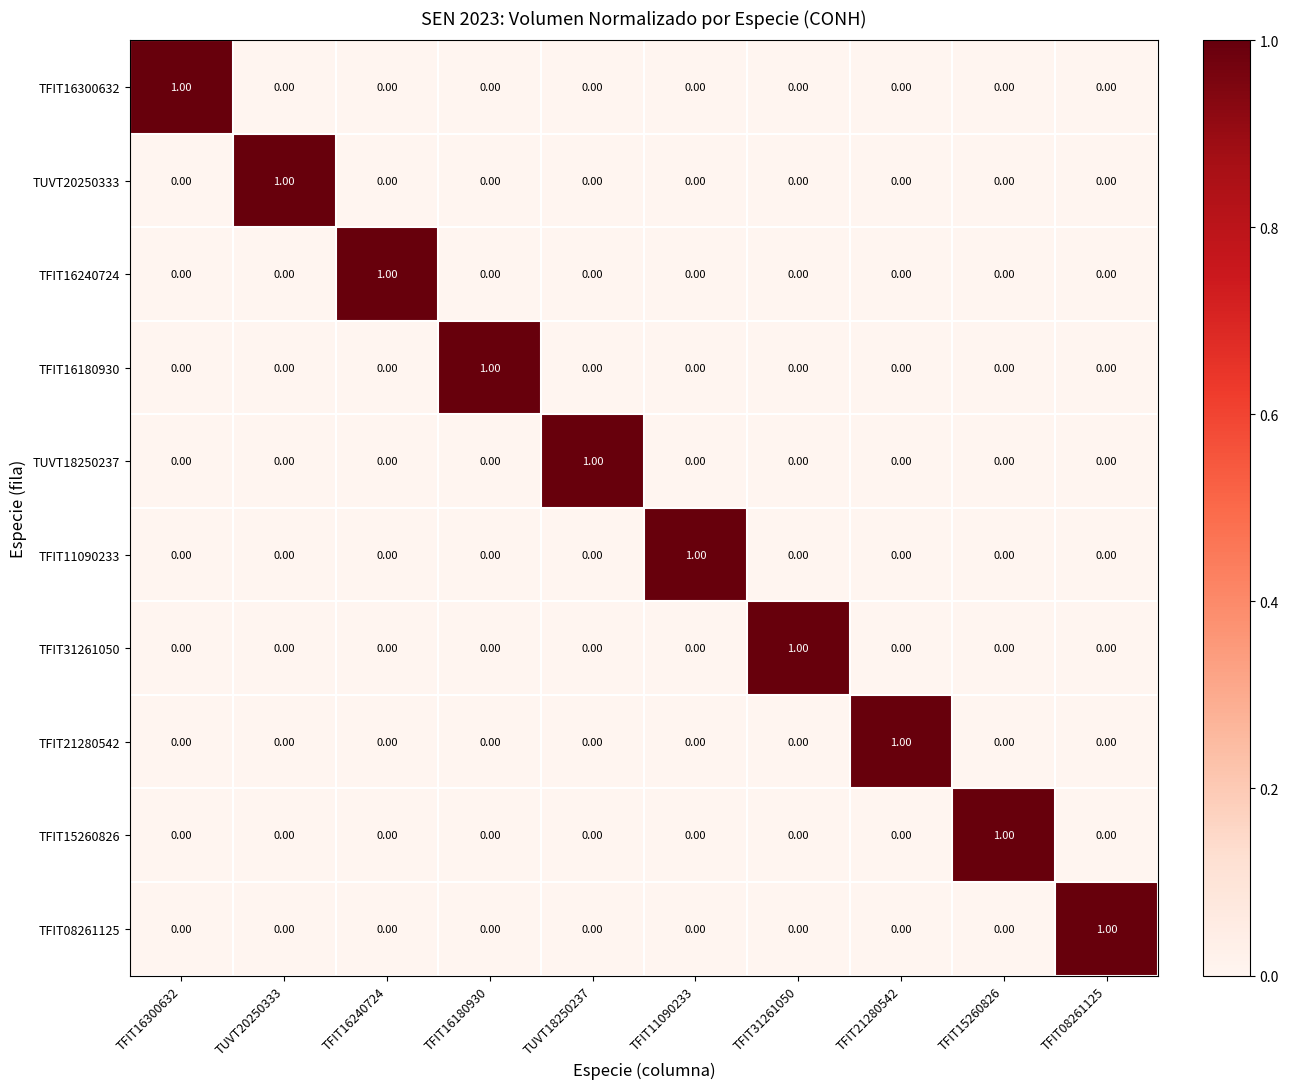

At how many categories does at least one series exceed 0?

10